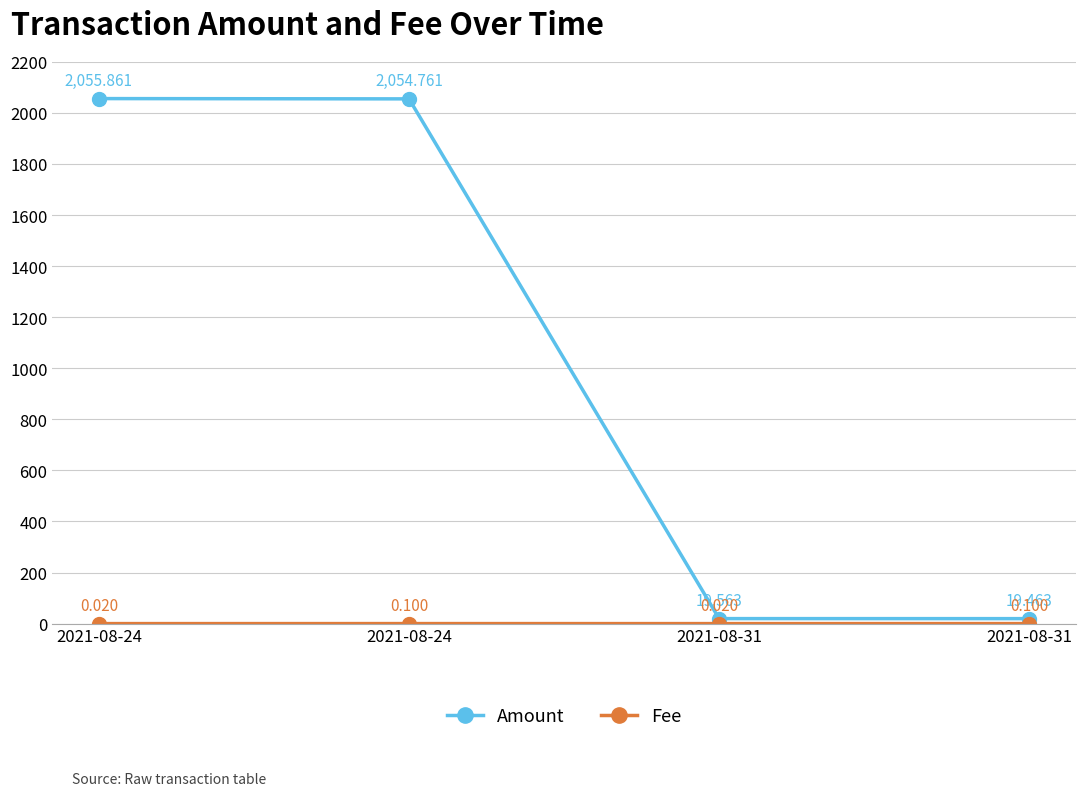

True or false: Fee has more than 0 interior local peaks.

True